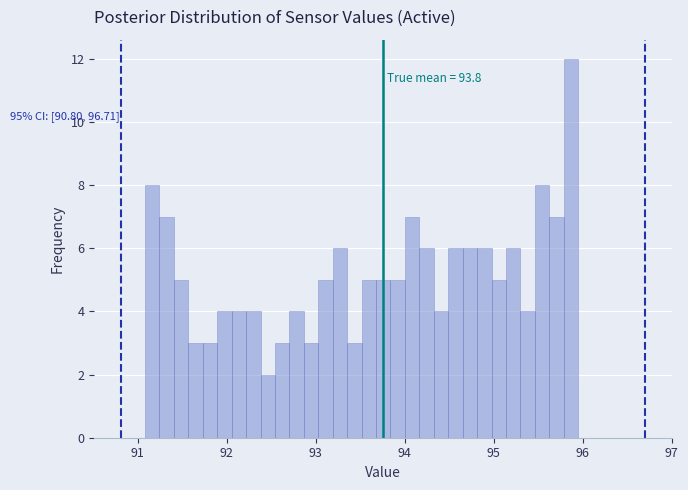

Read against the x-axis, roughly where is the centre of the tallest bar?

95.9